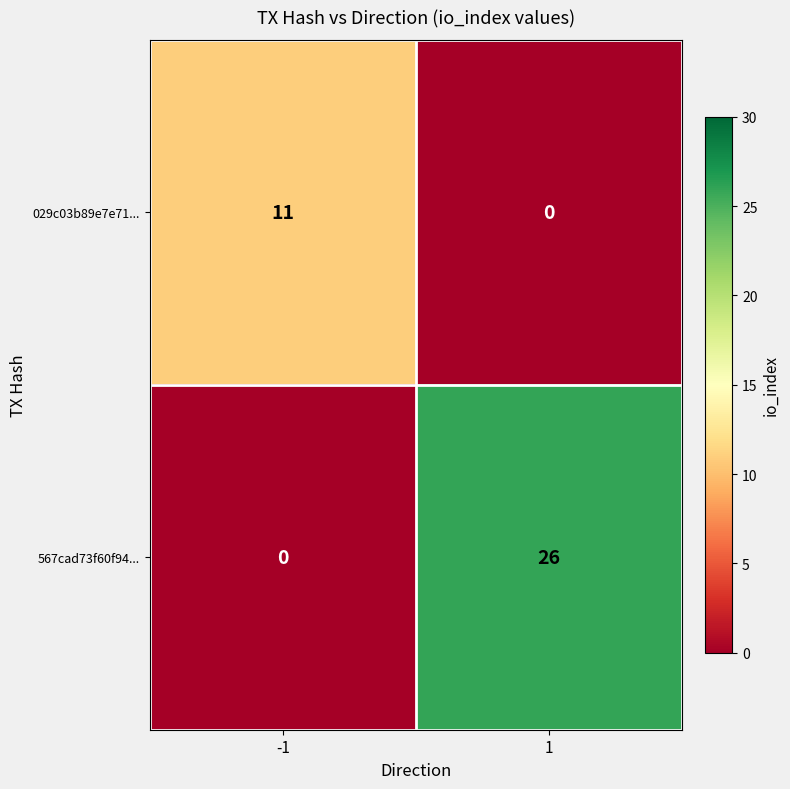

Is it true that 567cad73f60f94... equals 26 at 1?

True